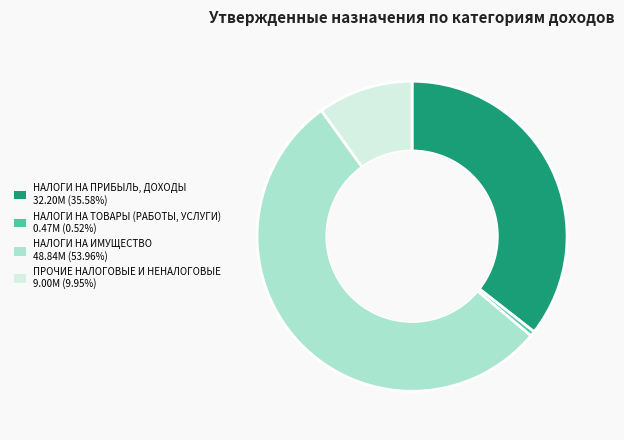

Which category accounts for the majority?

НАЛОГИ НА ИМУЩЕСТВО